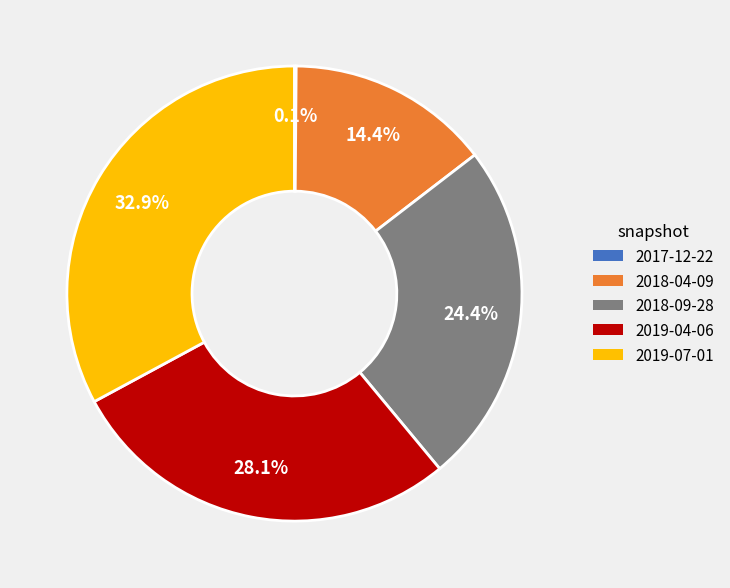

To the nearest percent, what percentage of the pie is 2018-04-09?

14%